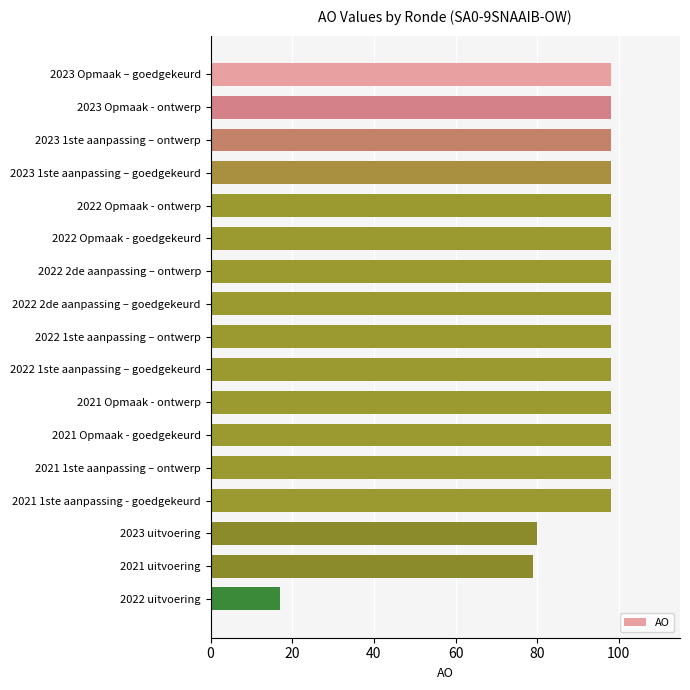

What is the average value?

91